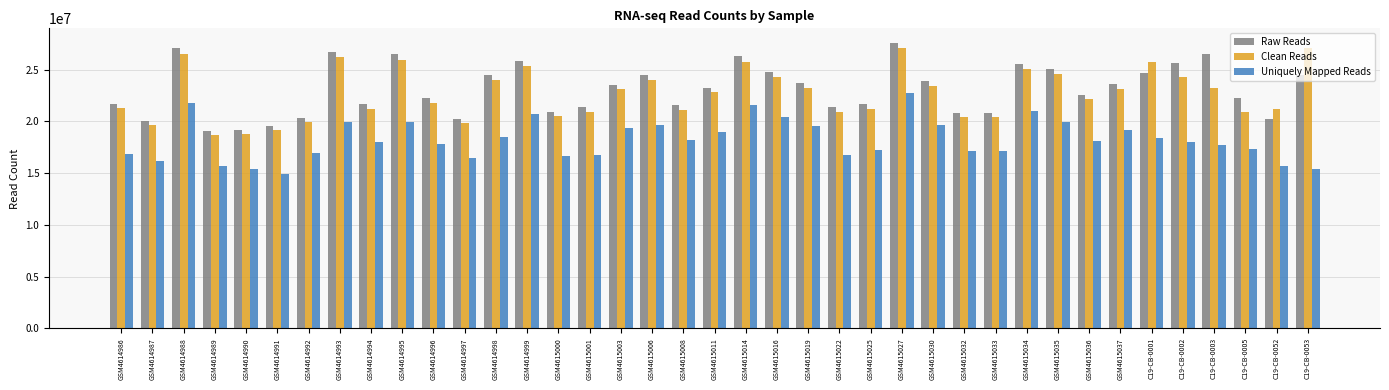

What is the difference between the maximum and minimum values in the Raw Reads series?

8519863